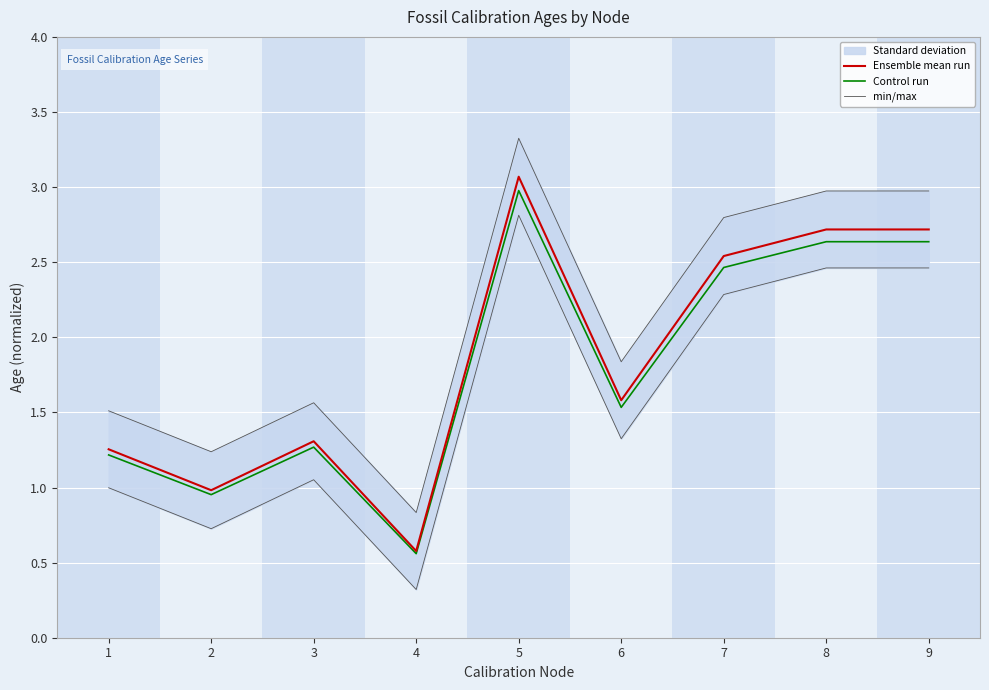

What is the sum of the Control run values at 3 and 8?

3.9